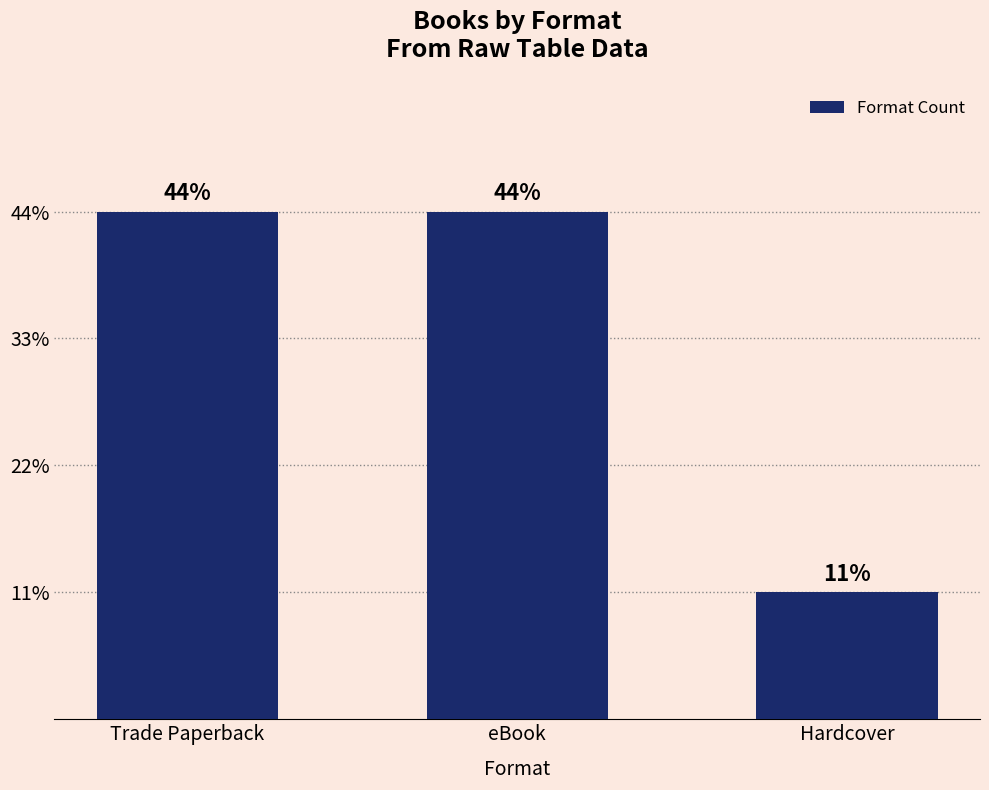

Which has a higher value, Trade Paperback or Hardcover?

Trade Paperback